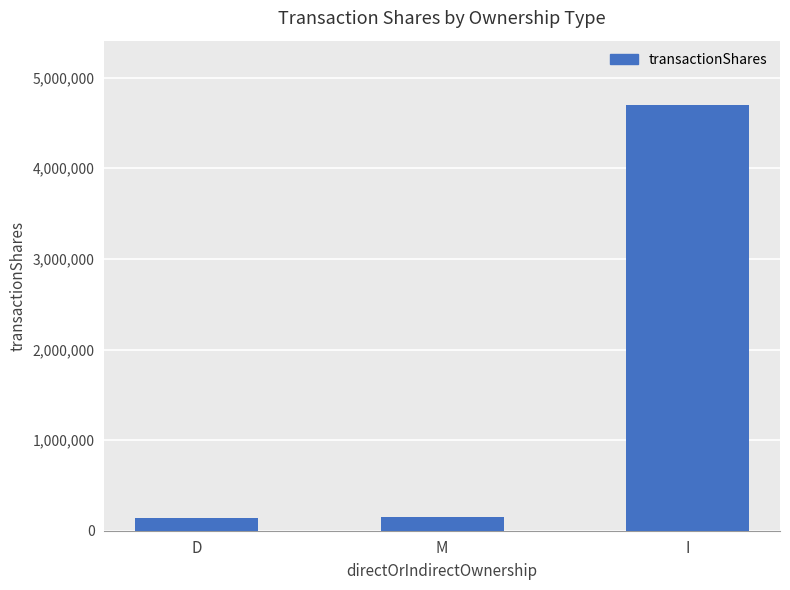

Between I and D, which is larger?

I